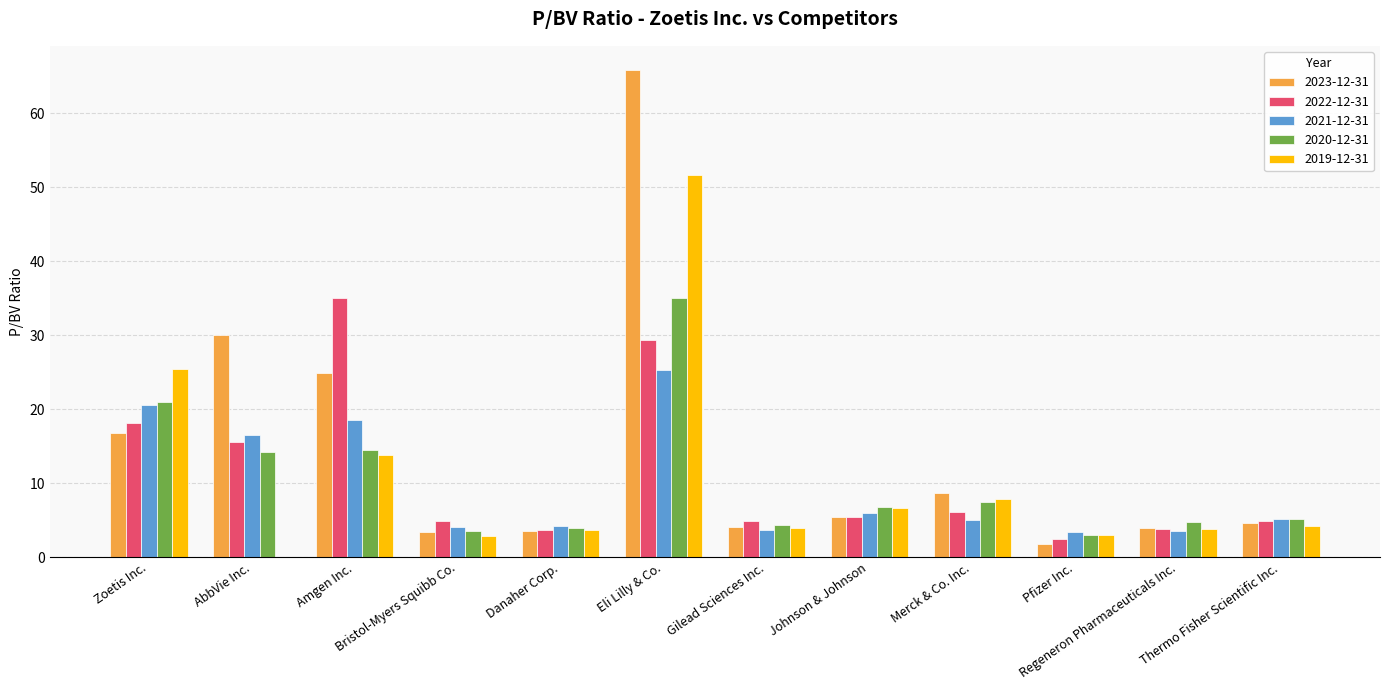

What is the maximum value shown in the chart?

65.8